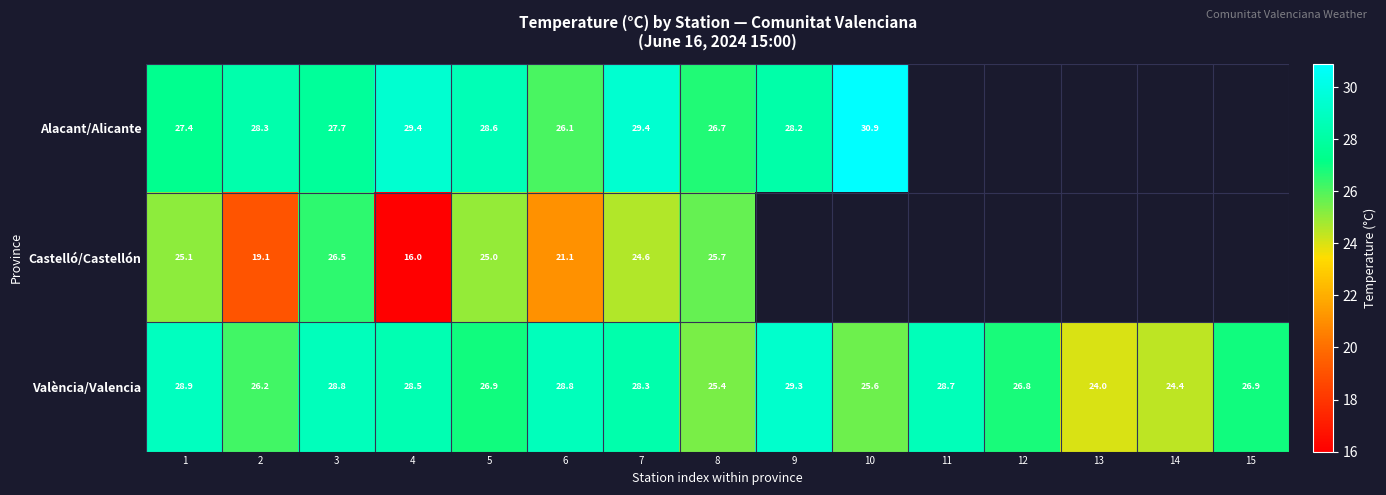

Rank the series at 6 from highest to lowest value.

València/Valencia, Alacant/Alicante, Castelló/Castellón